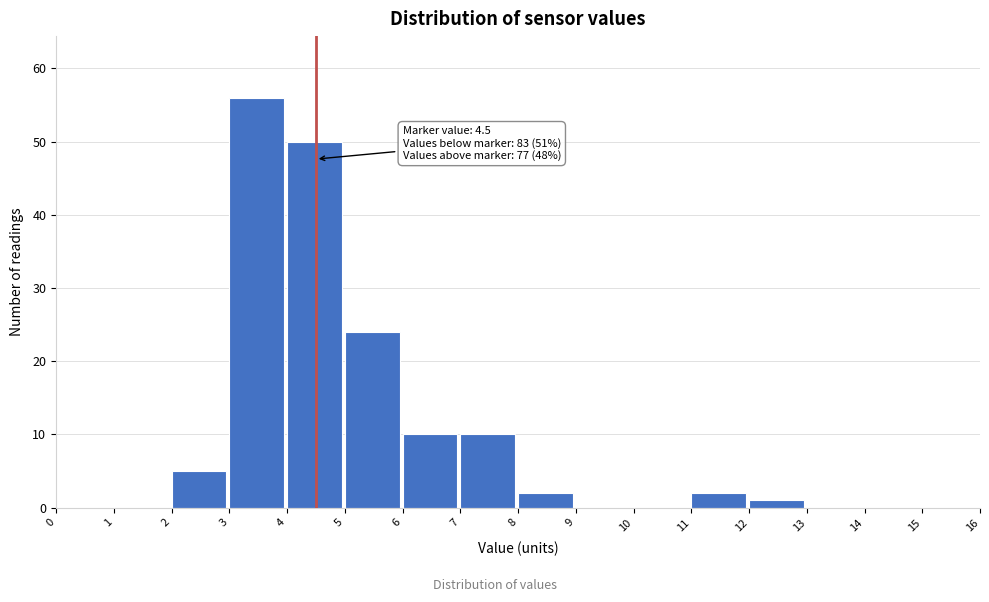

Which range on the x-axis has the tallest bar?

3 to 4